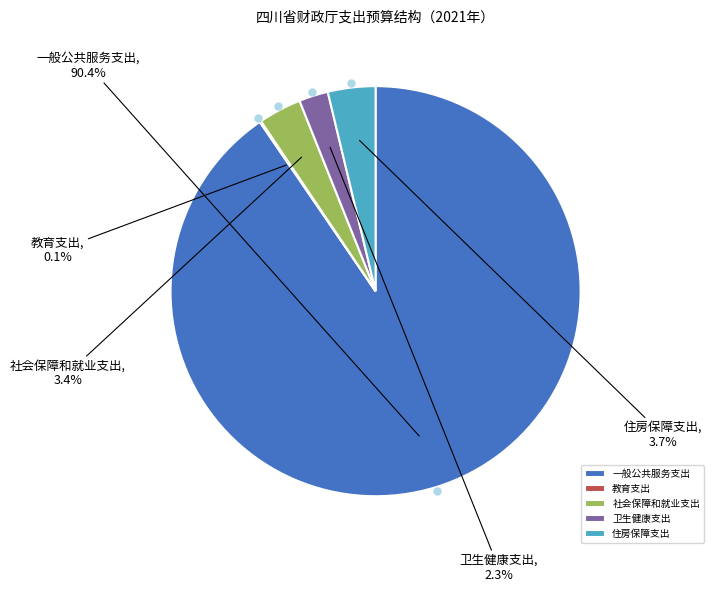

What portion of the pie excludes 卫生健康支出?

97.7%